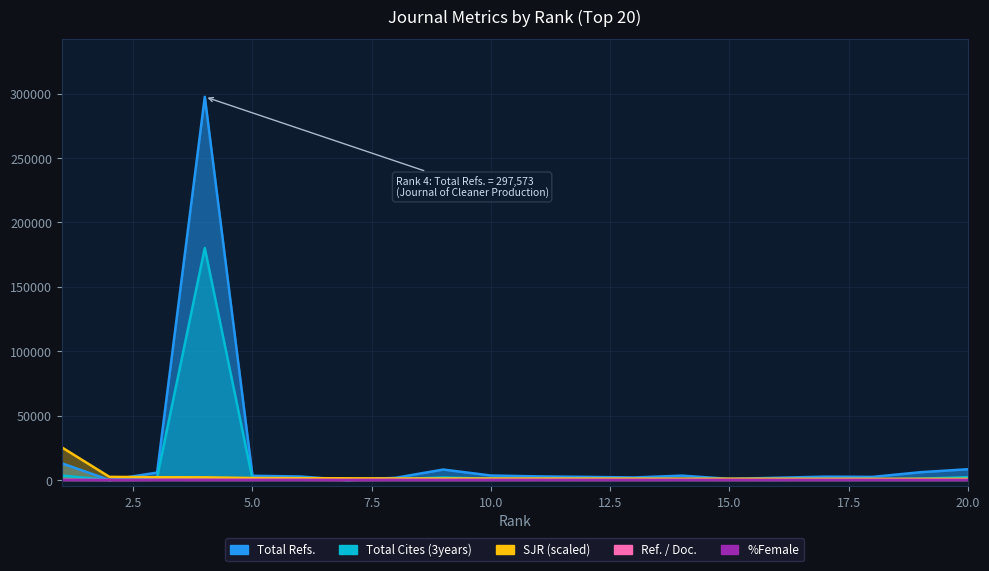

What are all the series names shown in the legend?

Total Refs., Total Cites (3years), Ref. / Doc., %Female, SJR_scaled